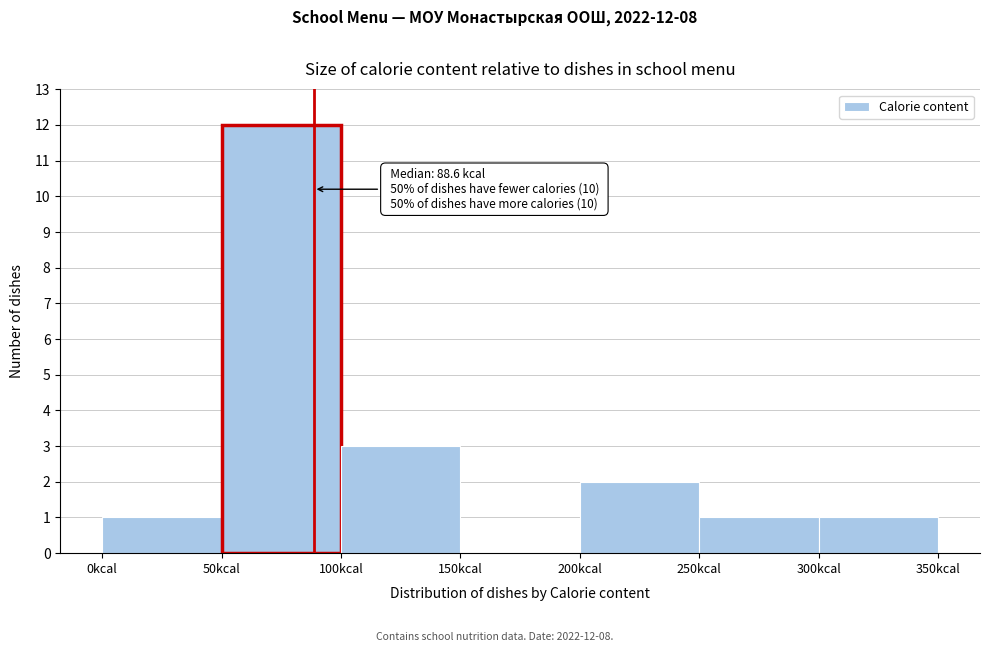

Which range on the x-axis has the tallest bar?

50 to 100